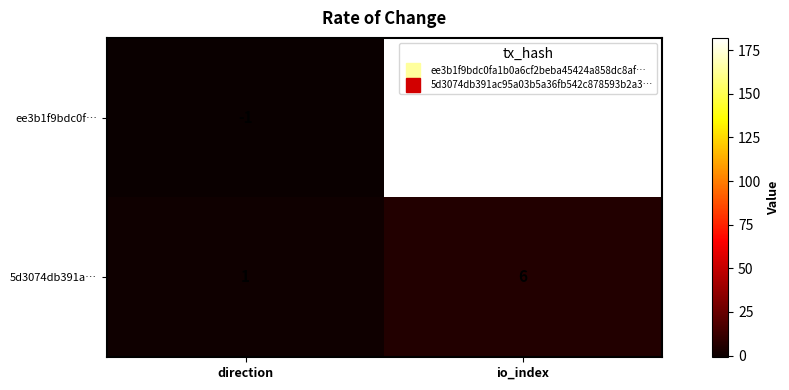

Rank the series by their maximum value, from lowest to highest.

5d3074db391a…, ee3b1f9bdc0f…